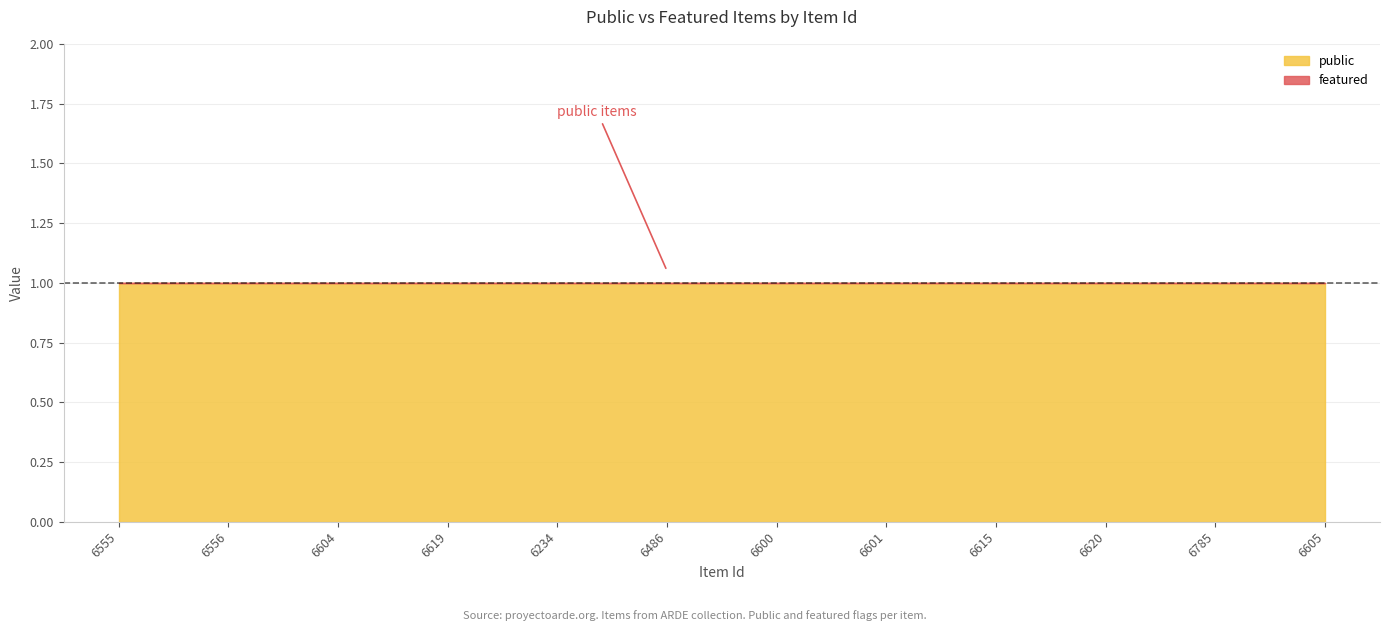

What is the total value across all series at 6615?

1